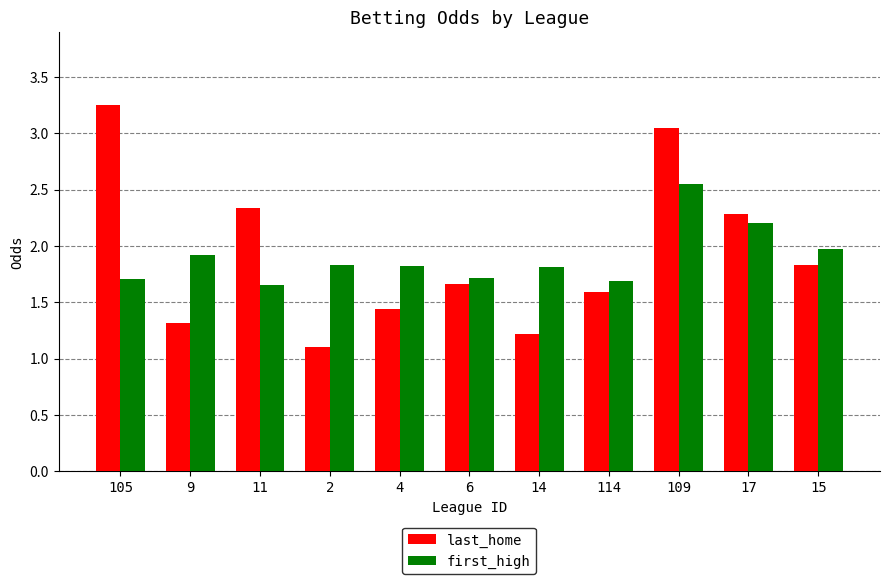

What position from the right is 11?

9